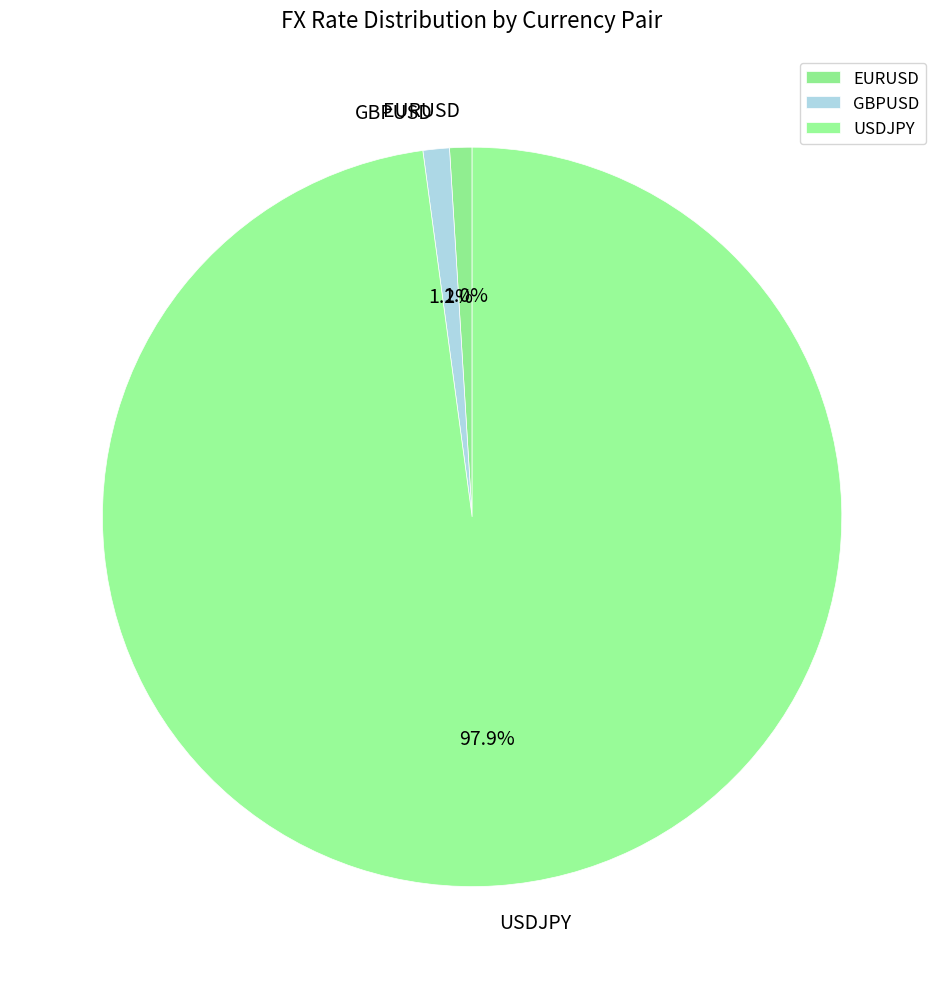

Which has a higher value, USDJPY or GBPUSD?

USDJPY